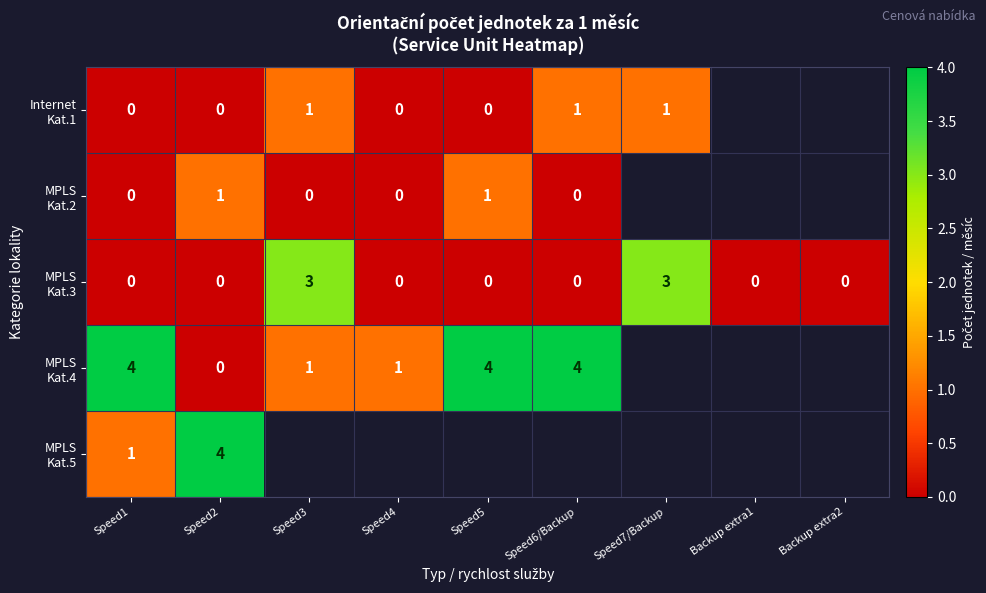

How many series are shown in this chart?

5